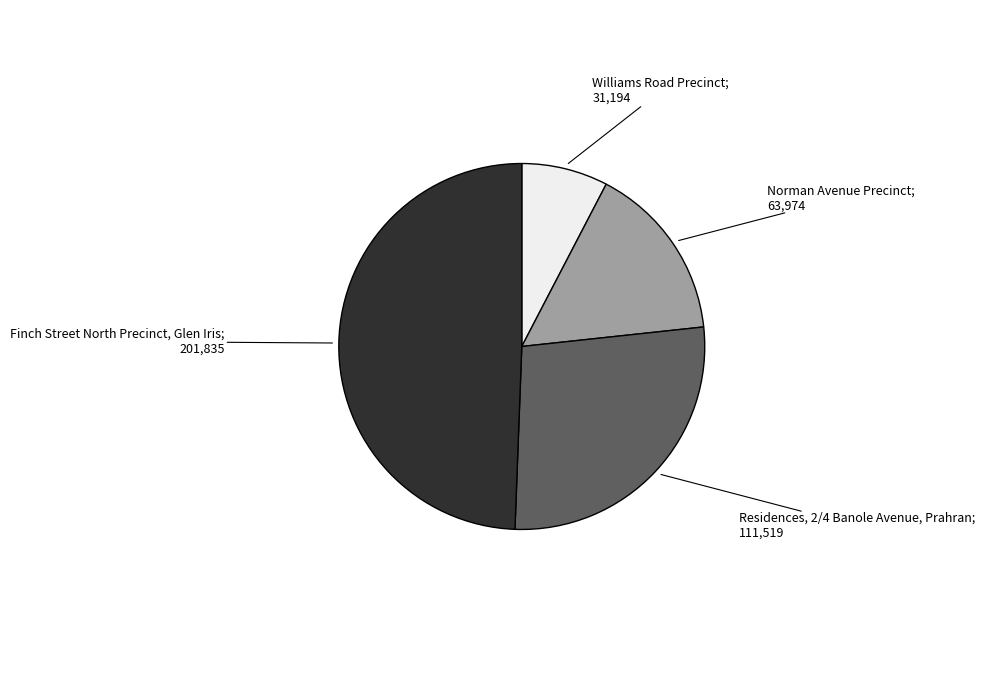

Rank the categories by value from lowest to highest.

Williams Road Precinct, Norman Avenue Precinct, Residences, 2/4 Banole Avenue, Prahran, Finch Street North Precinct, Glen Iris